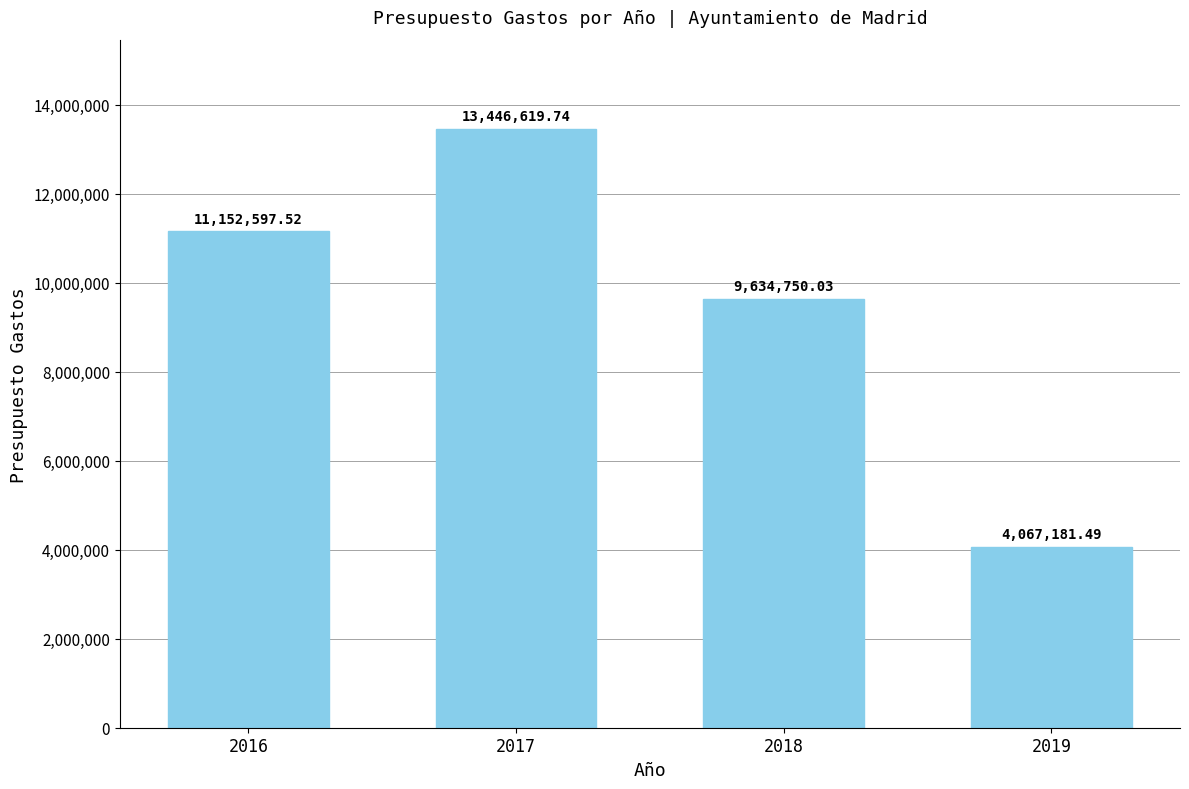

Rank the categories by value from highest to lowest.

2017, 2016, 2018, 2019